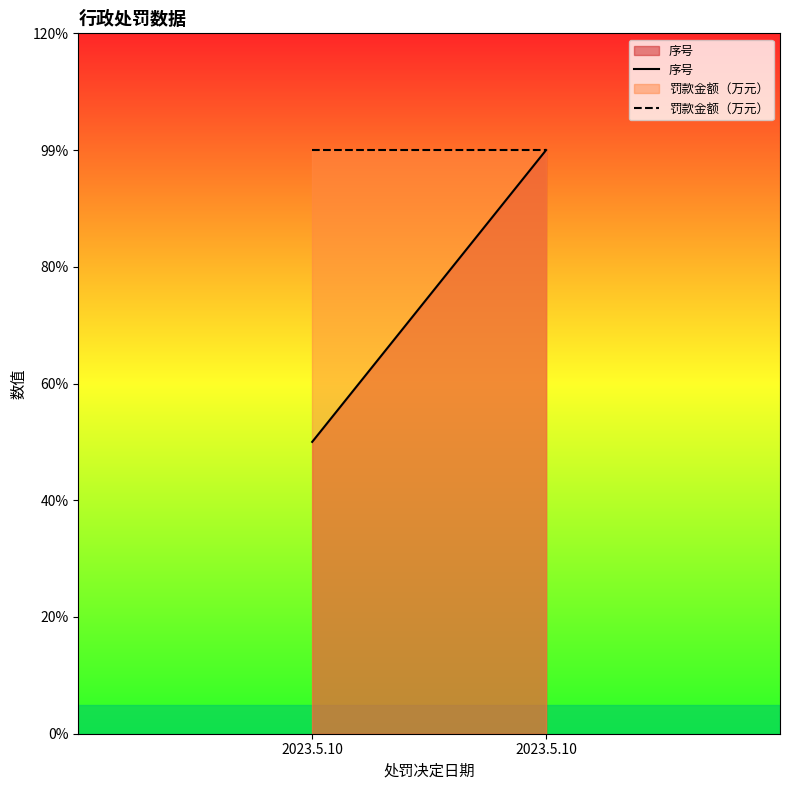

How many data points does each series have?

2